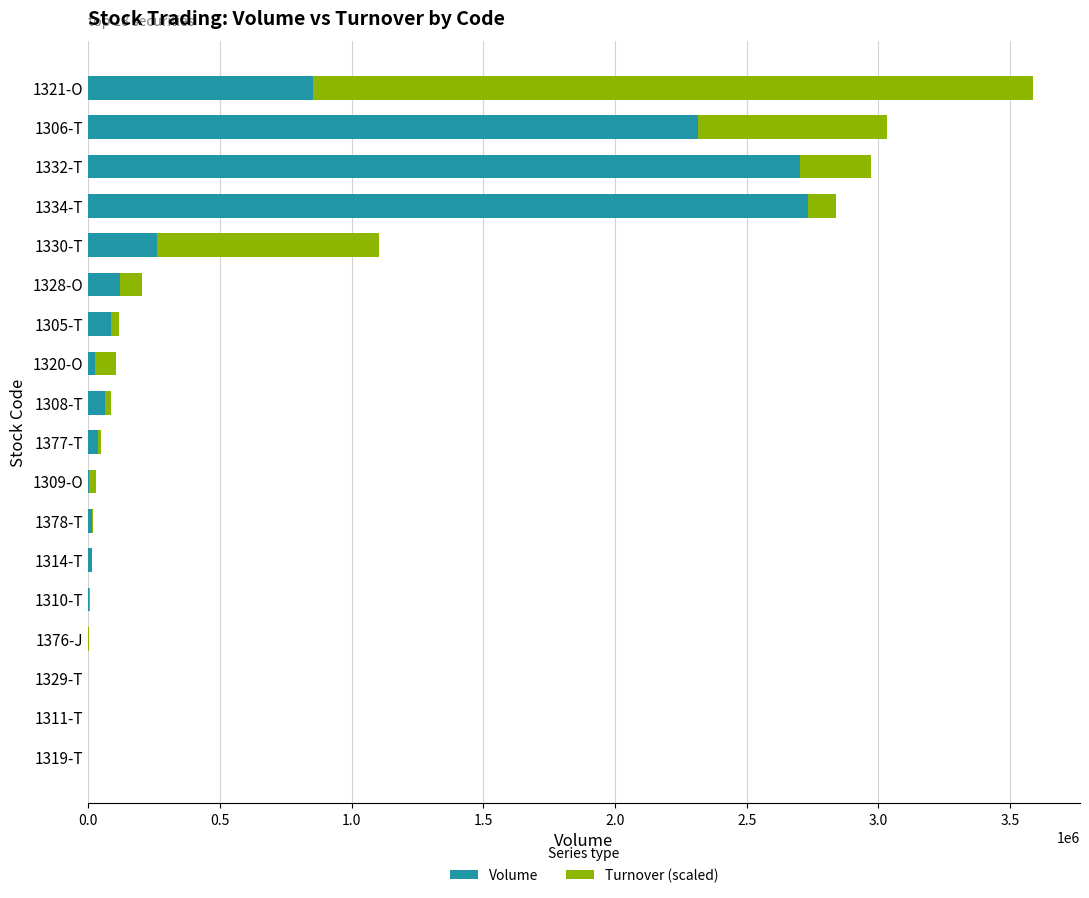

What are all the series names shown in the legend?

Volume, Turnover (scaled)